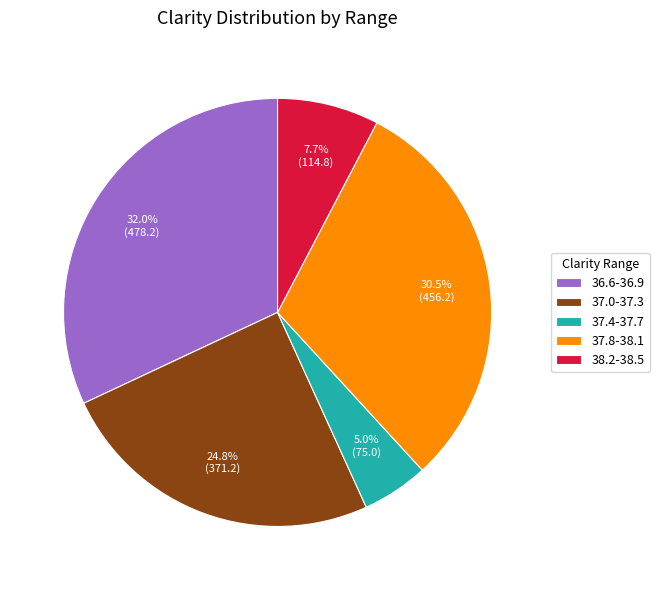

Does any single category account for the majority?

No